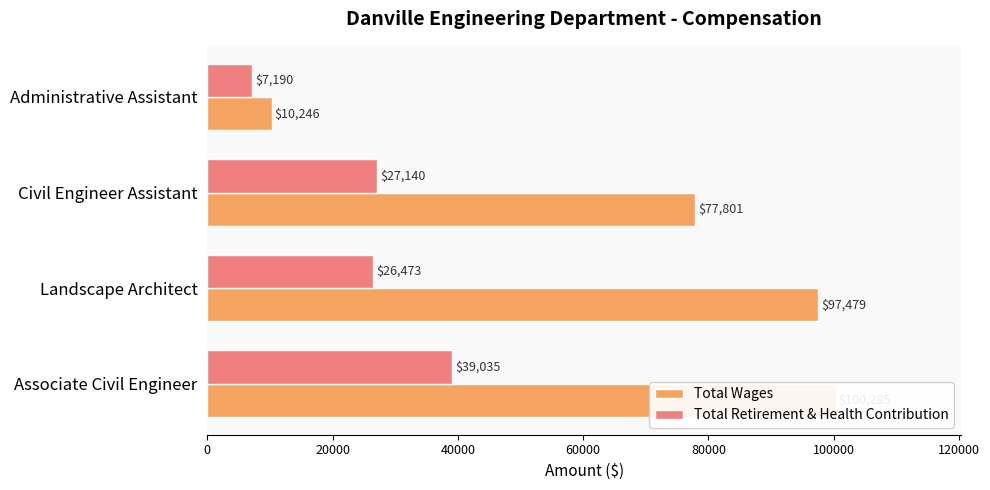

What is the value of the Total Retirement & Health Contribution bar at the 2nd from the left?

26473